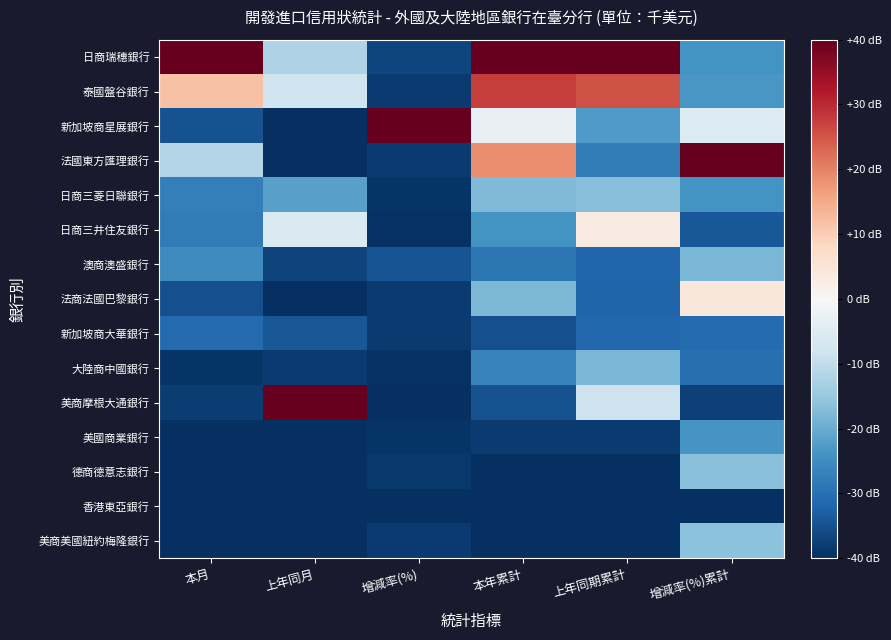

Which series has the largest total across all categories?

日商瑞穗銀行